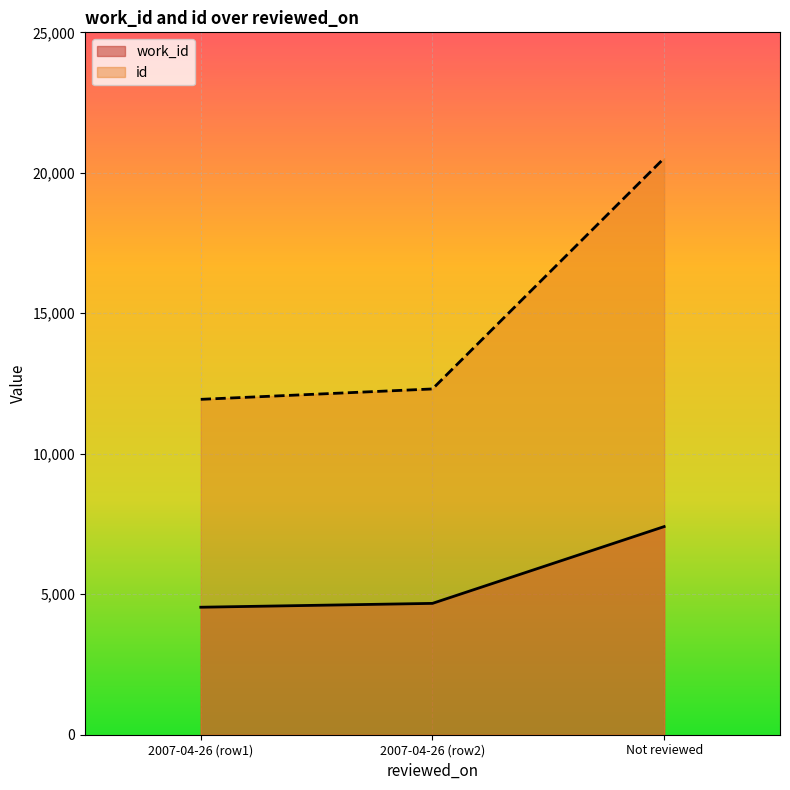

Rank the categories by id value from highest to lowest.

Not reviewed, 2007-04-26 (row2), 2007-04-26 (row1)